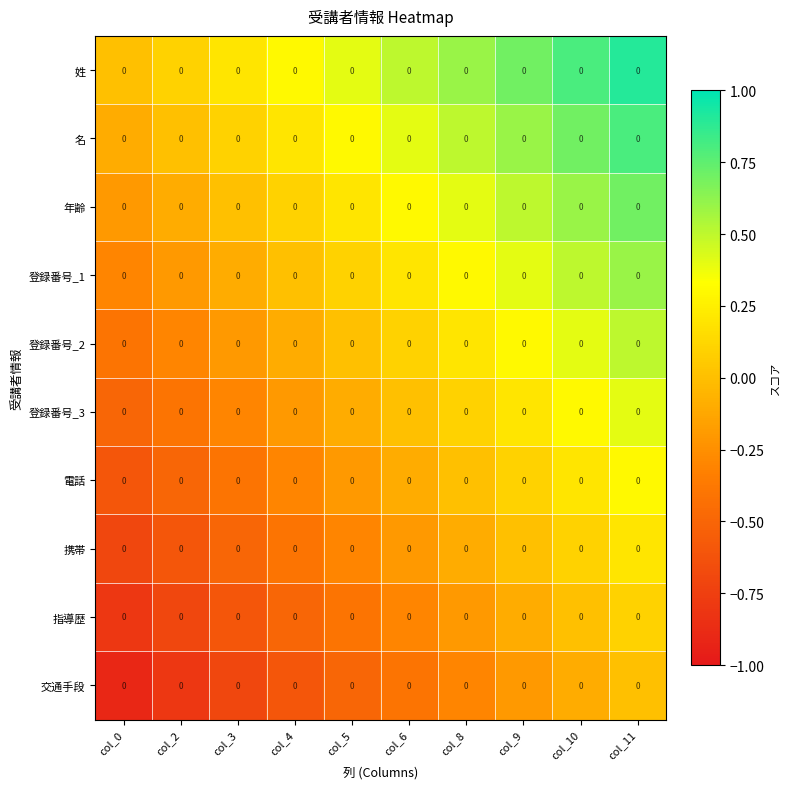

Which category has the lowest value across all series?

col_0